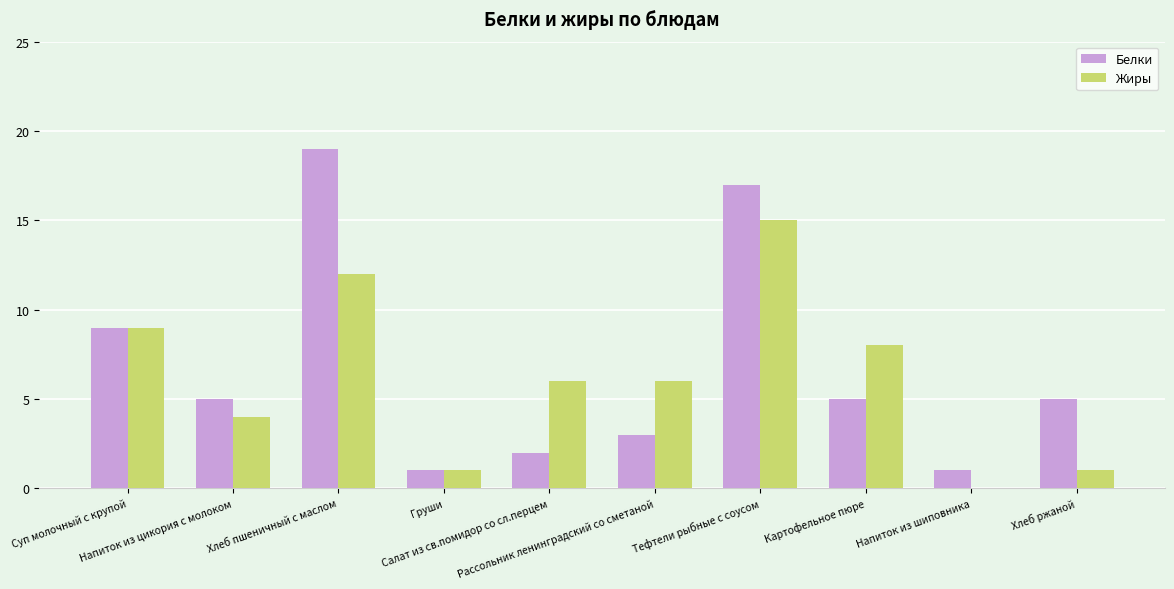

At which label is Белки closest to 10?

Суп молочный с крупой